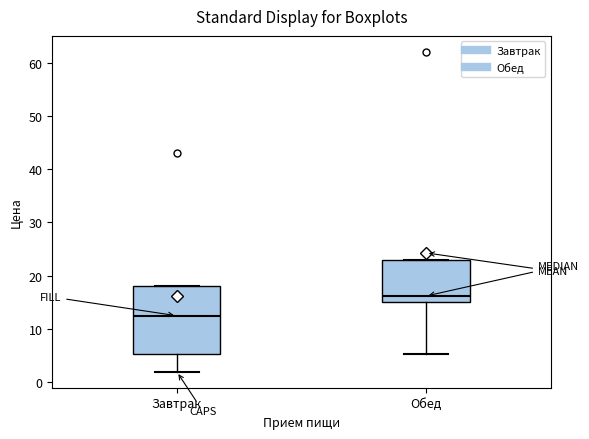

Reading left to right, read every box against the y-axis: the position of its median line, the range the box covers, and the ends of its whiskers. The values are not printed on the chart, so give them approximately, as read against the axis.

Завтрак: median 13, box 5 to 18, whiskers 2 to 18
Обед: median 16, box 15 to 23, whiskers 5 to 23